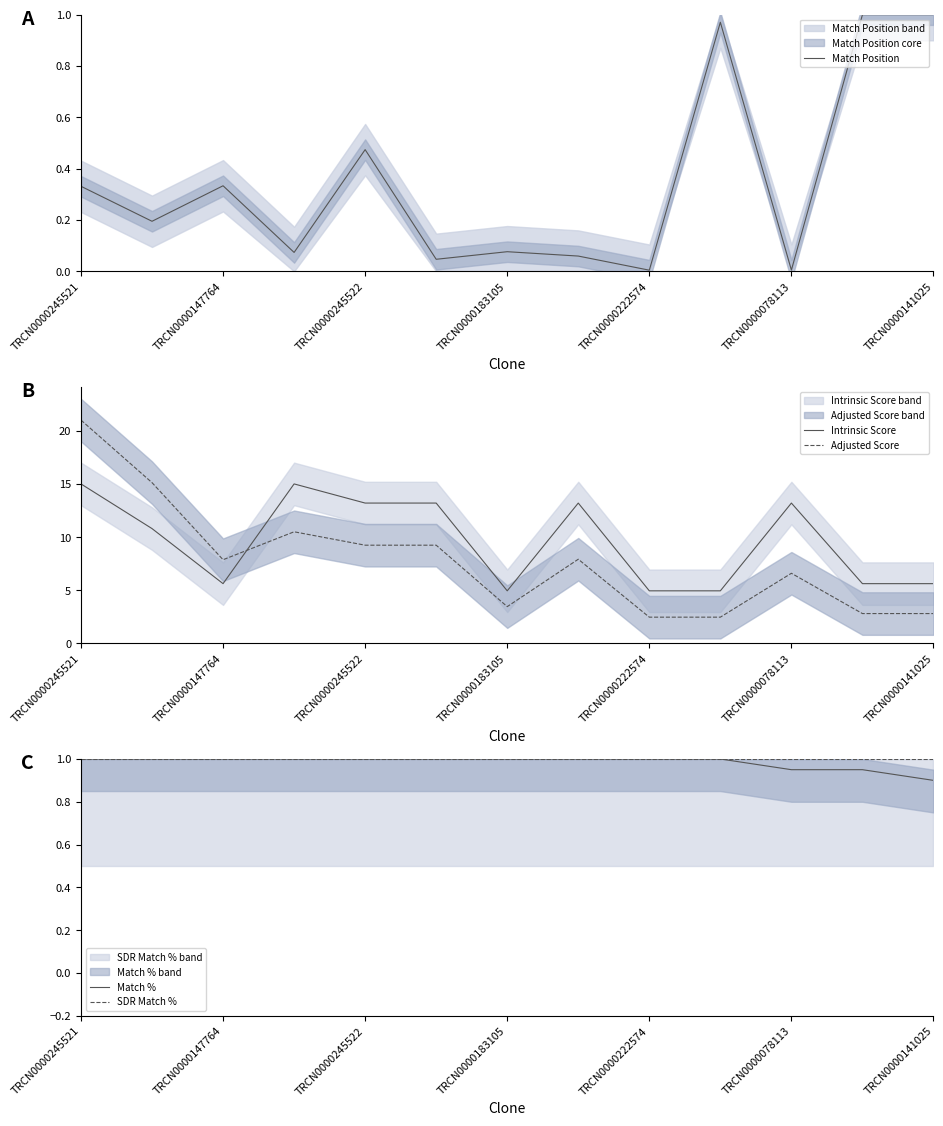

What is the highest value of the Adjusted Score series?

21.0